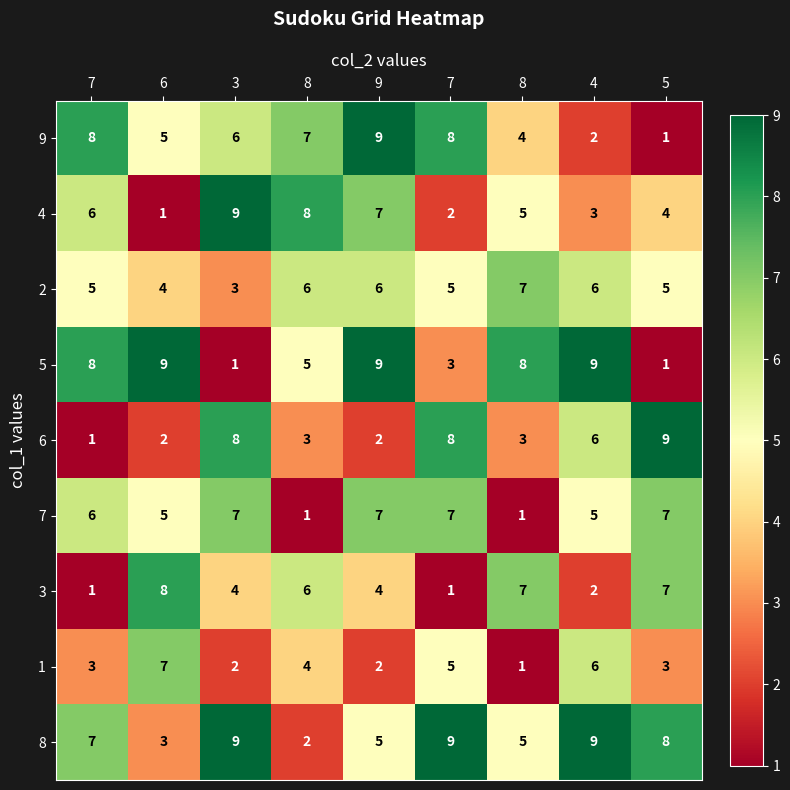

How many values in the 5 series are below 8?

4